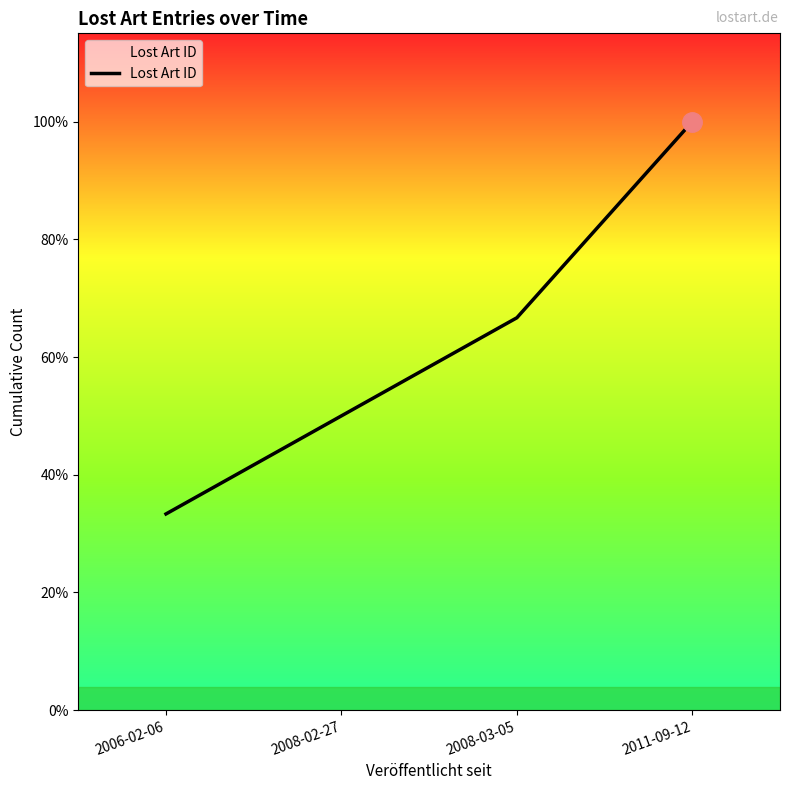

List the labels in order of value, largest first.

2011-09-12, 2008-03-05, 2008-02-27, 2006-02-06